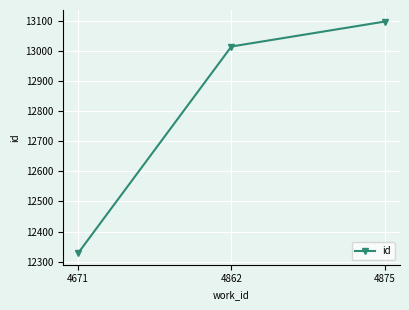

Reading left to right, transcribe all the data shown in this chart.

4671=12328	4862=13016	4875=13099